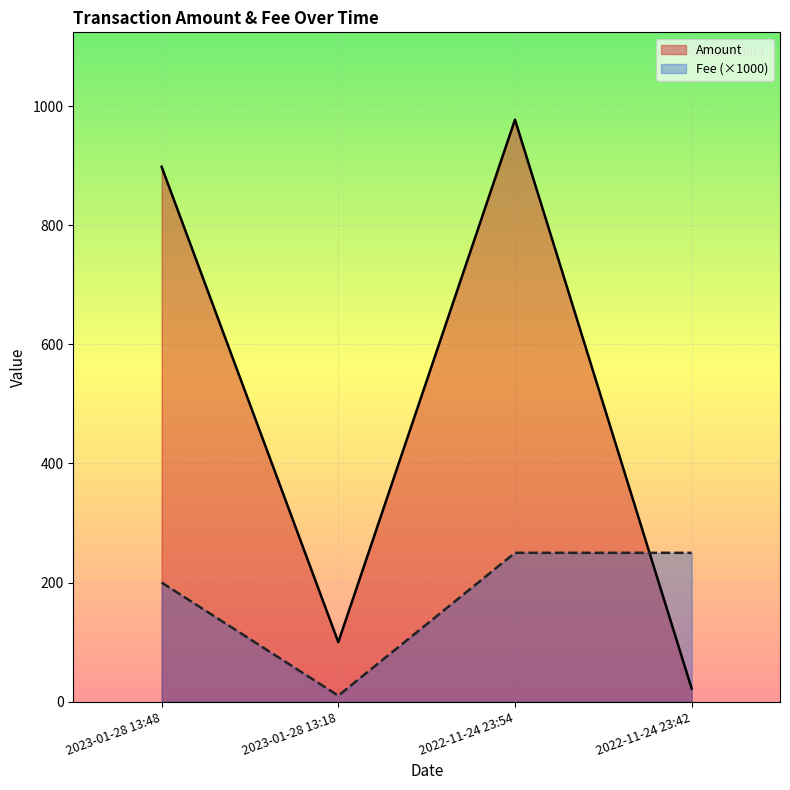

At which category is the sum across all series the highest?

2022-11-24 23:54